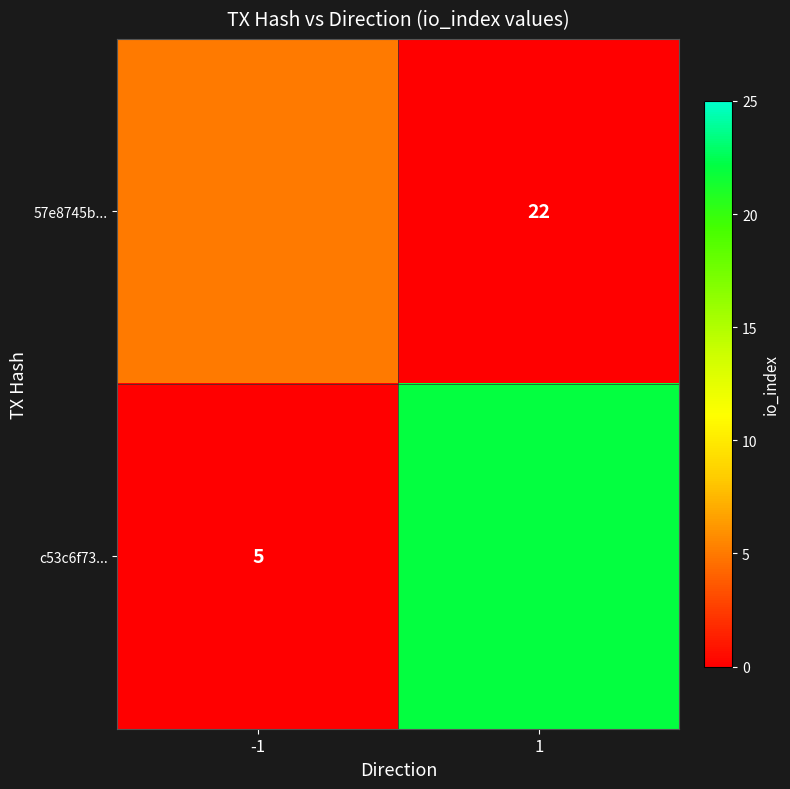

Is it true that c53c6f73... equals 5 at -1?

True